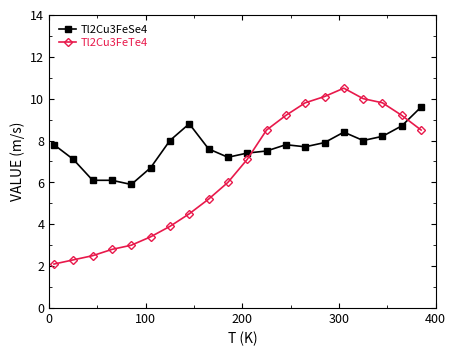

Reading left to right, list all the values displayed in this chart.

Tl2Cu3FeSe4: 7.8	7.1	6.1	6.1	5.9	6.7	8.0	8.8	7.6	7.2	7.4	7.5	7.8	7.7	7.9	8.4	8.0	8.2	8.7	9.6
Tl2Cu3FeTe4: 2.1	2.3	2.5	2.8	3.0	3.4	3.9	4.5	5.2	6.0	7.1	8.5	9.2	9.8	10.1	10.5	10.0	9.8	9.2	8.5